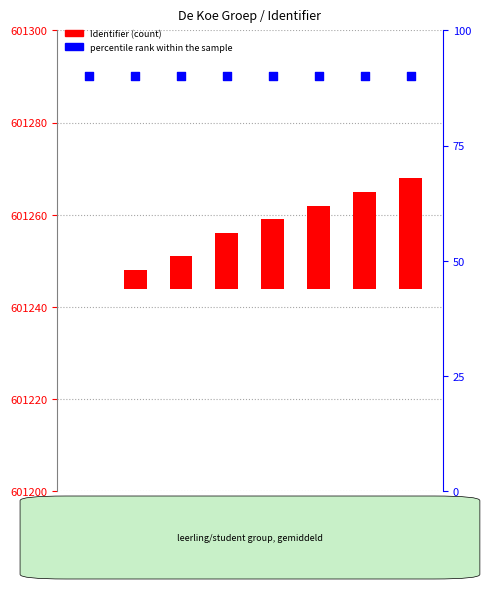

Which series contains the highest Y value?

percentile rank within the sample